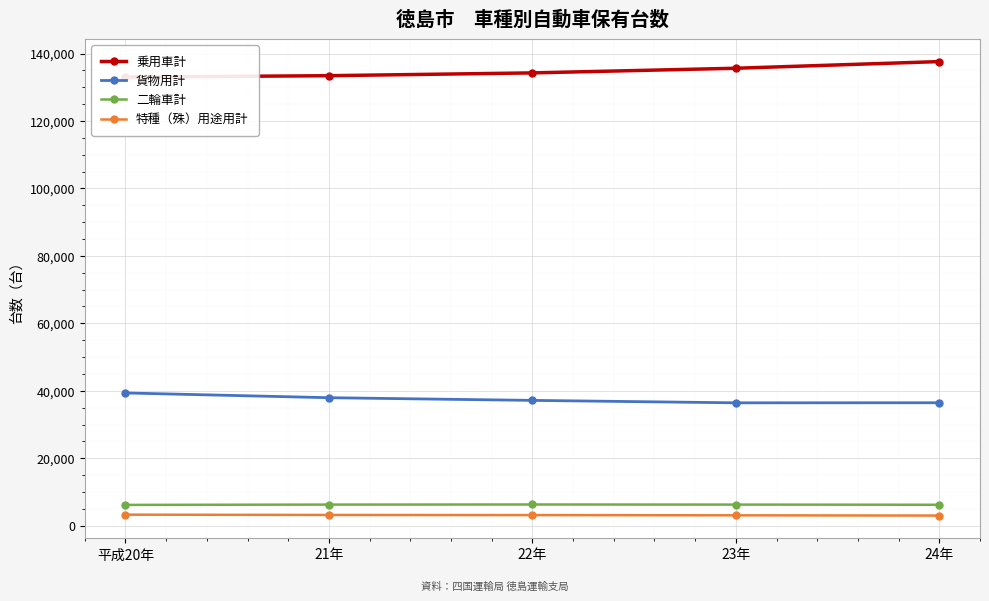

At which category does the chart reach its minimum across all series?

24年